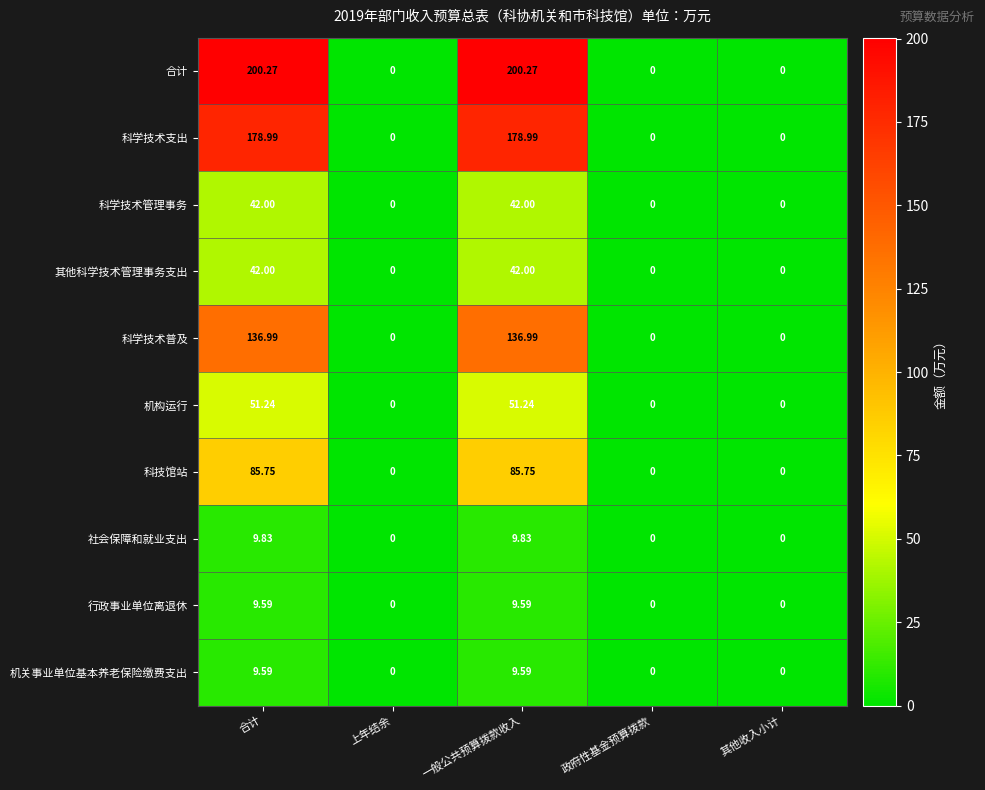

Between 一般公共预算拨款收入 and 政府性基金预算拨款, which series saw the biggest shift?

合计